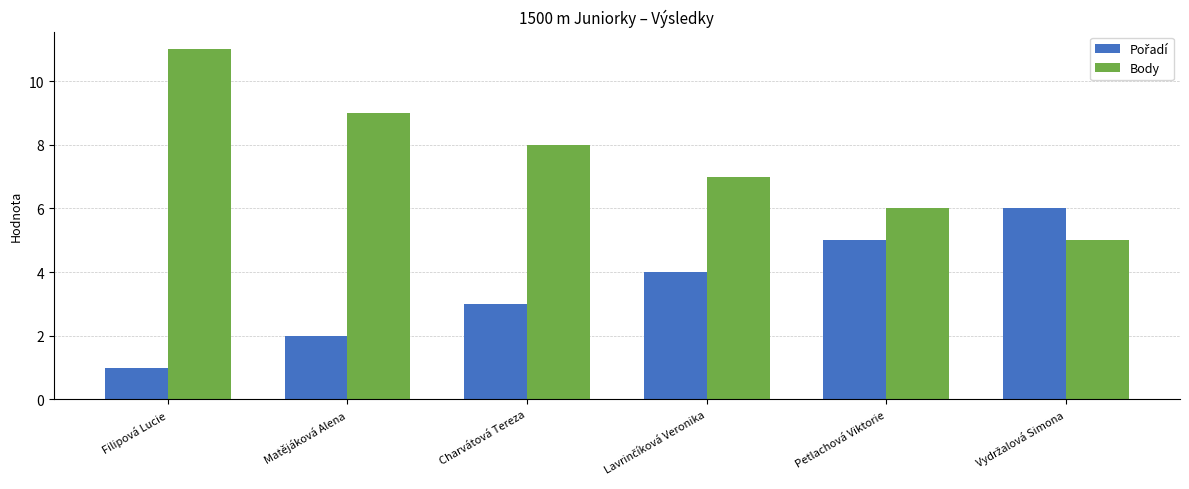

What is the sum of all Body values?

46